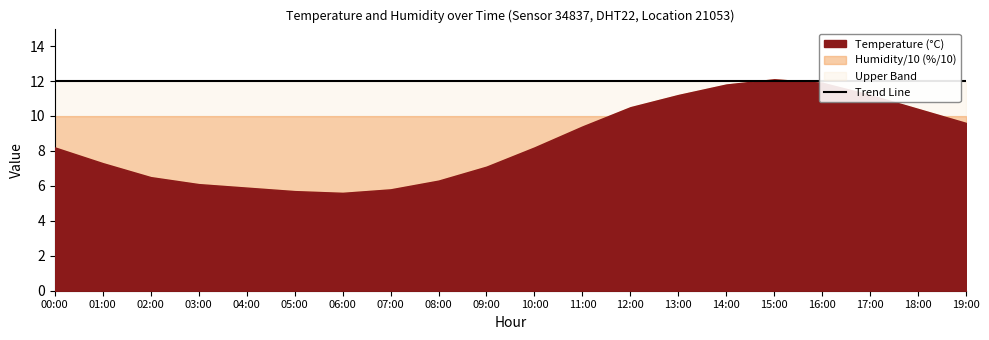

What is the maximum value for humidity?

99.9